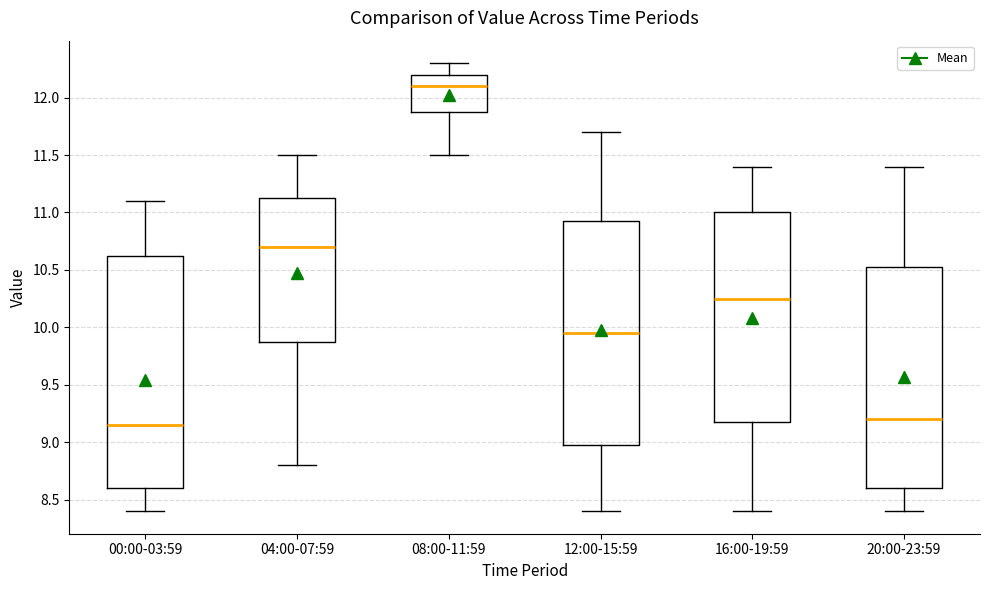

Which box has the lowest median line?

00:00-03:59